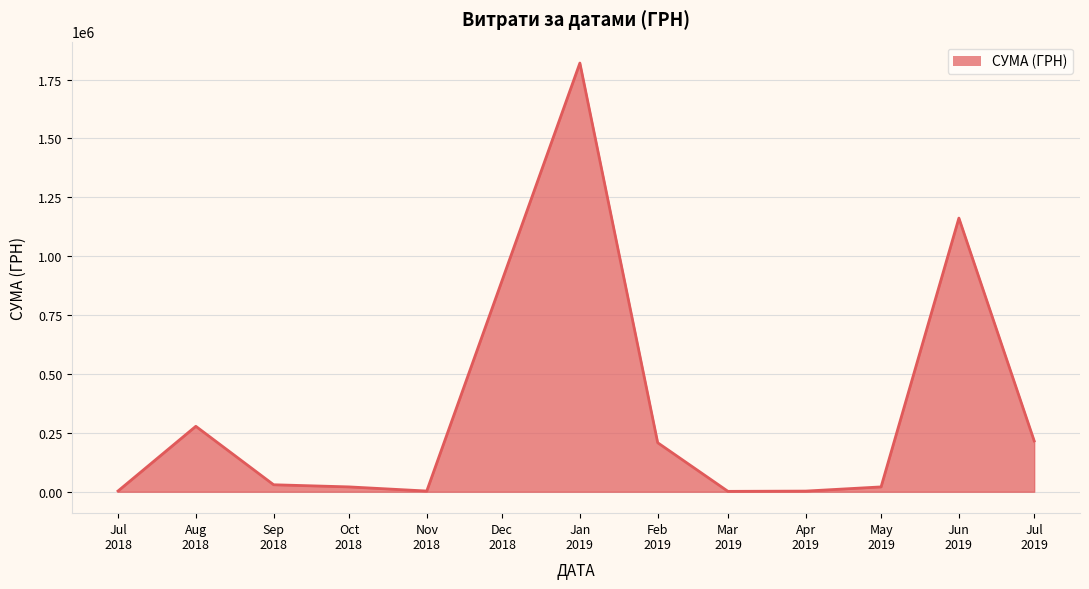

What is the maximum value shown in the chart?

1819837.5